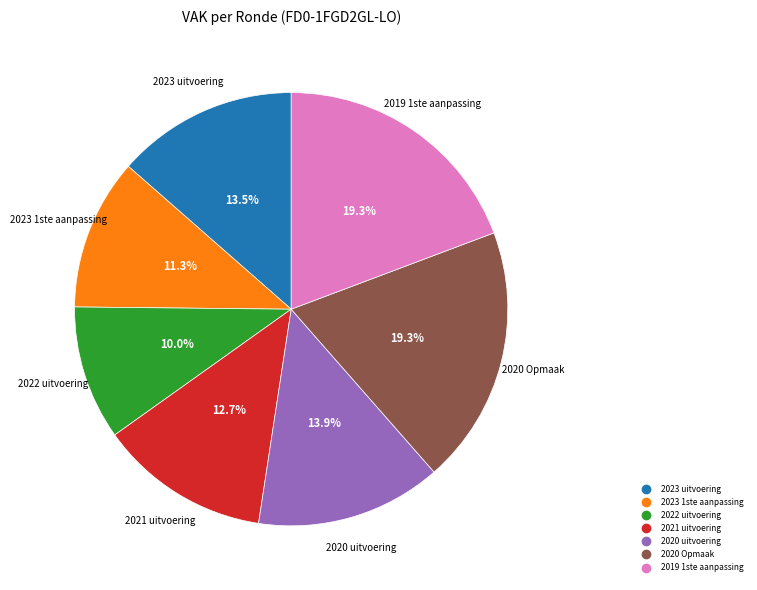

Which category has the smallest portion of the pie?

2022 uitvoering